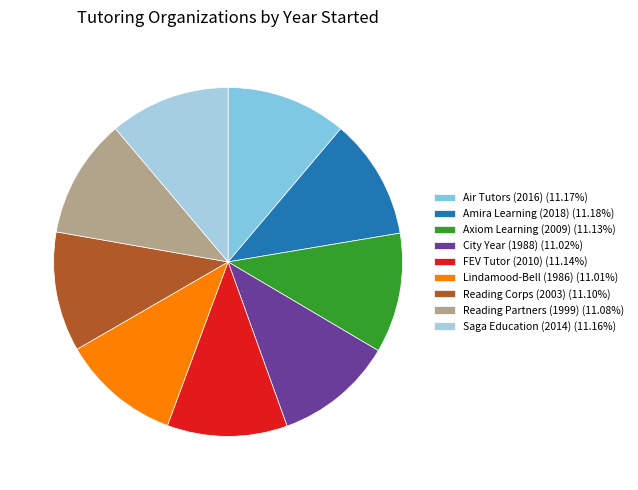

Is Reading Corps (2003) the majority of the pie?

No